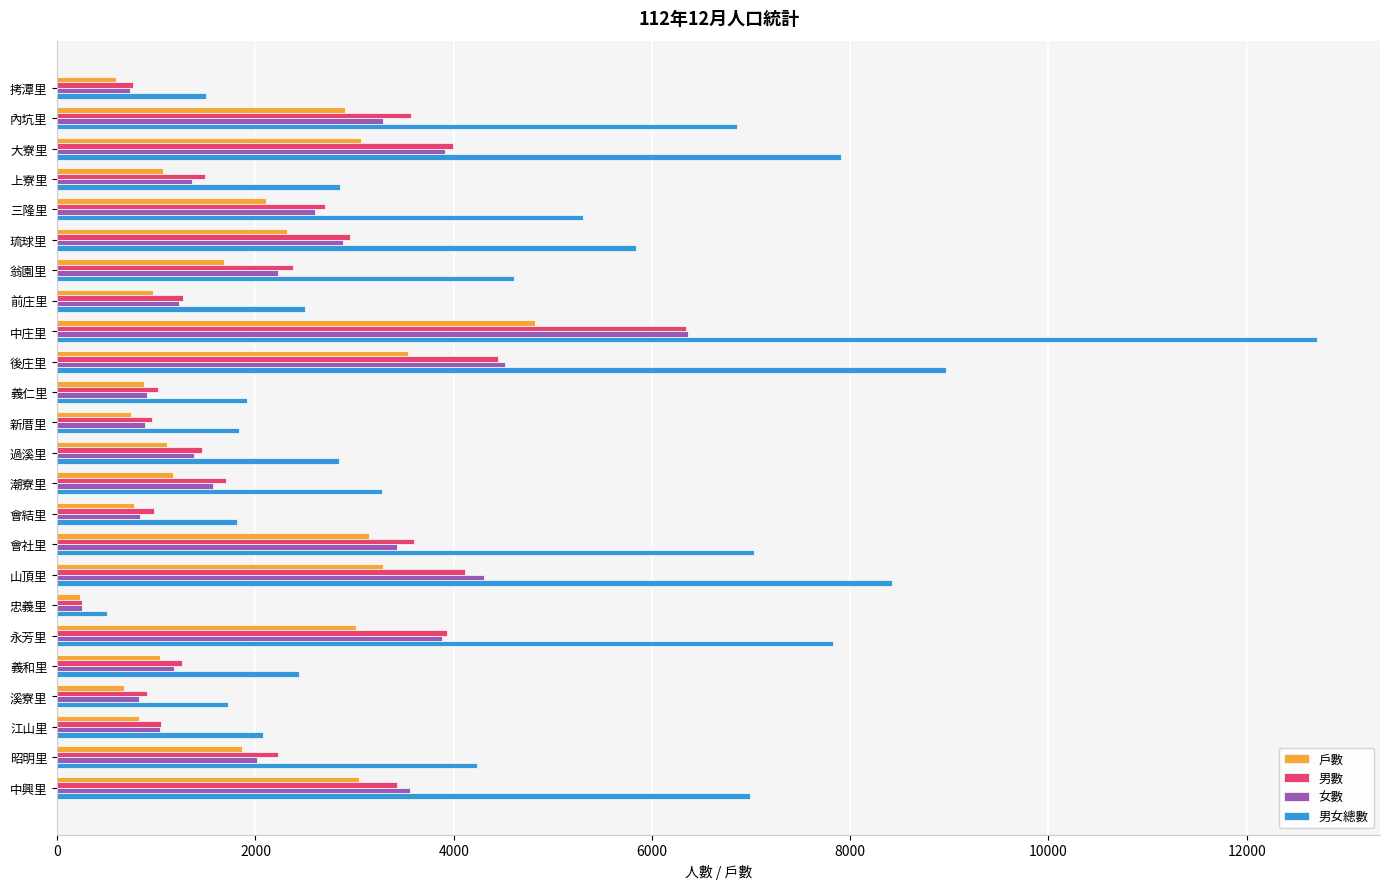

True or false: 女數 has a value of 3886 at 永芳里.

True